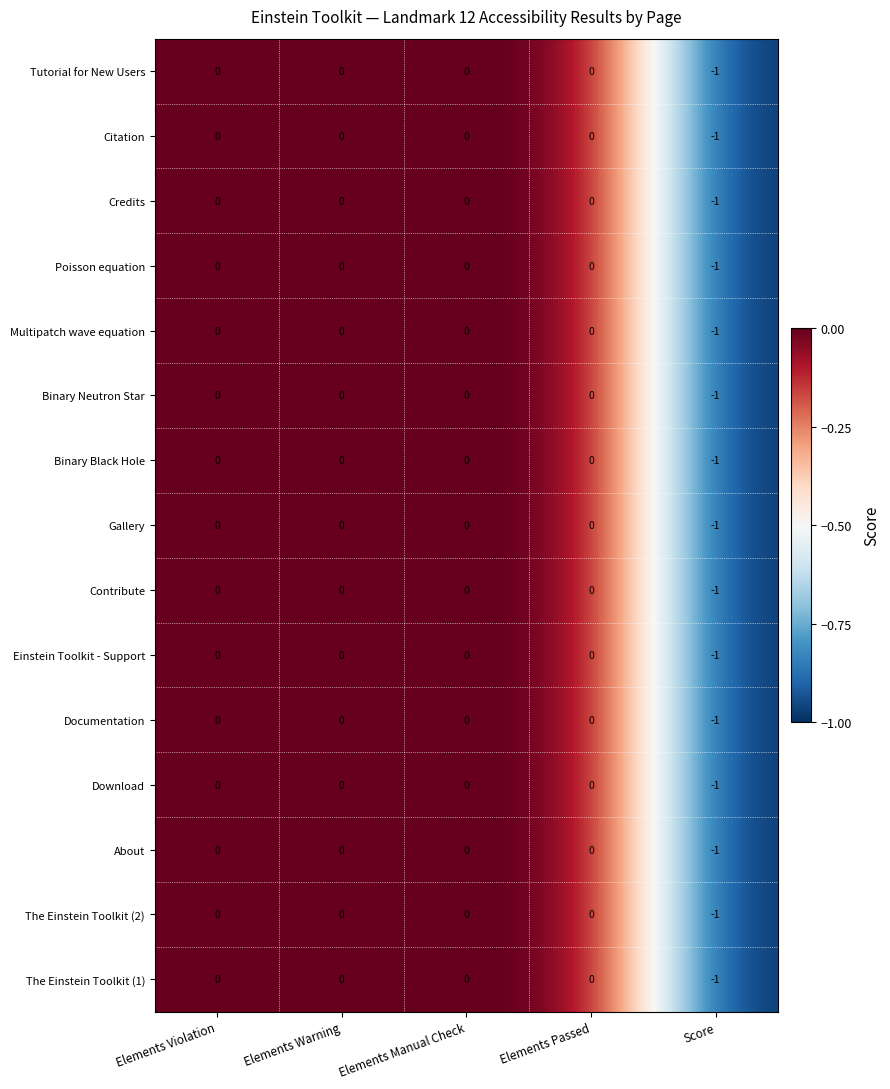

How many Credits values are between 0 and 1?

4